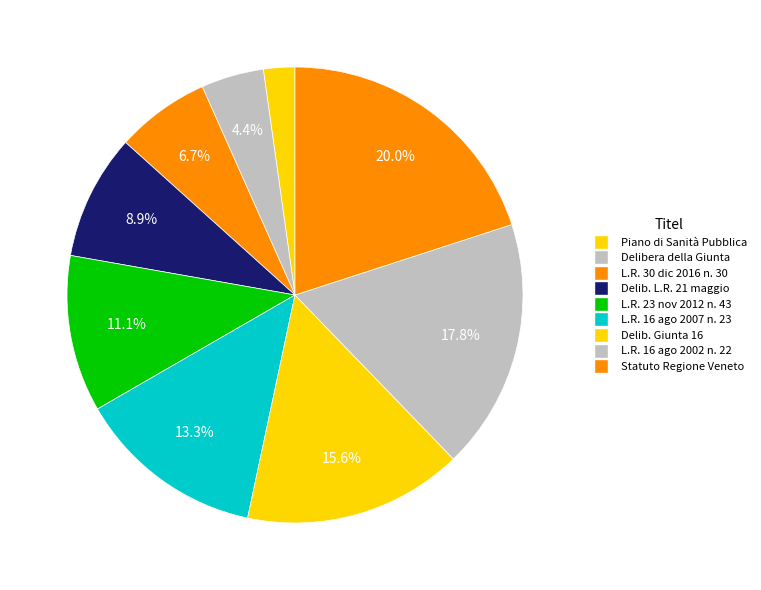

To the nearest percent, what is the difference between the largest and smallest slice percentages?

18%